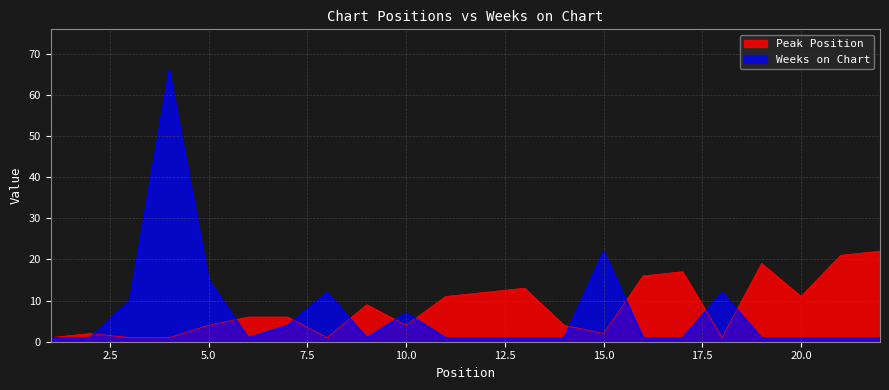

What is the value of the Weeks on Chart point at the 2nd from the left?

1